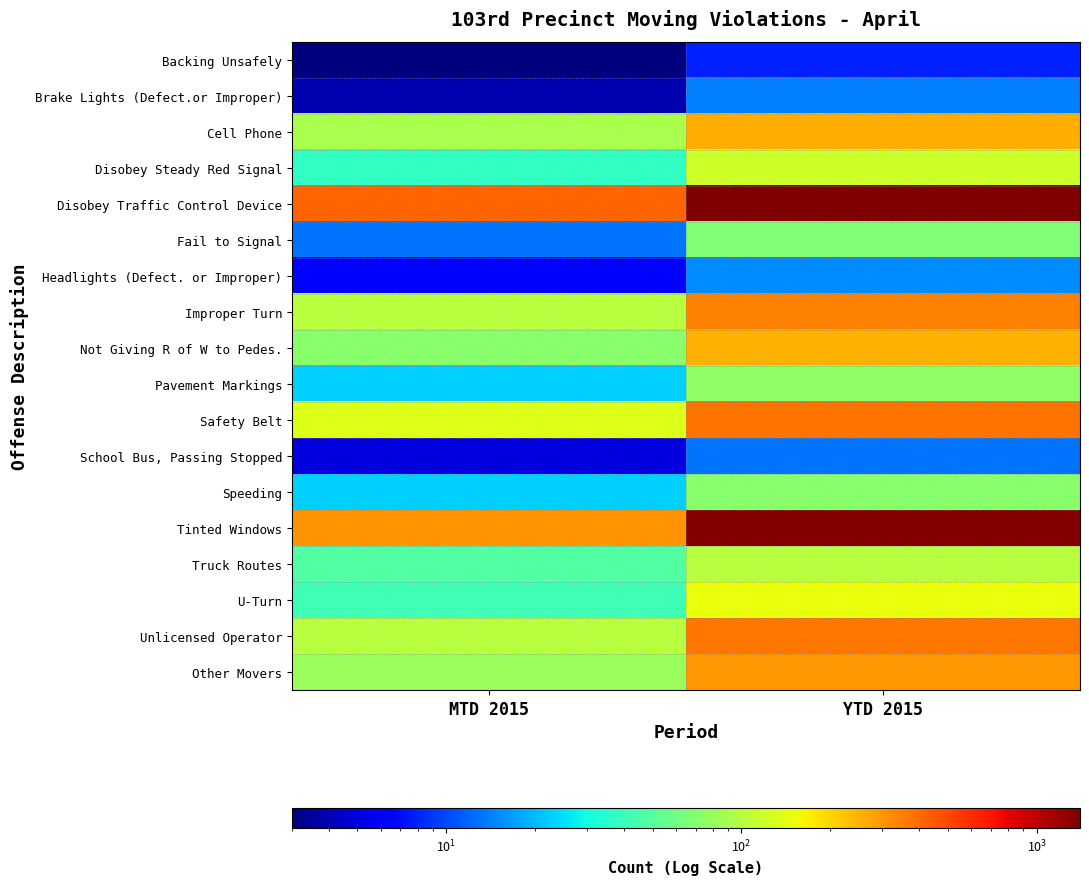

Which series has the largest total across all categories?

Disobey Traffic Control Device